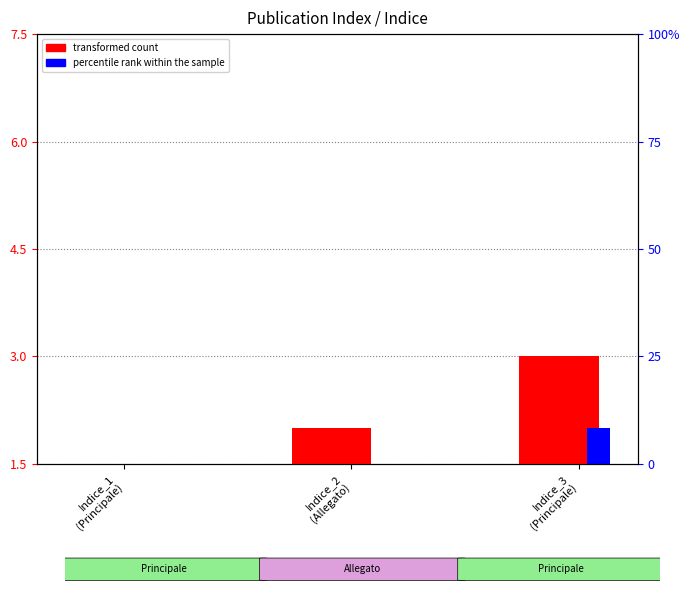

Which label corresponds to the largest value in the chart?

Indice_3
(Principale)